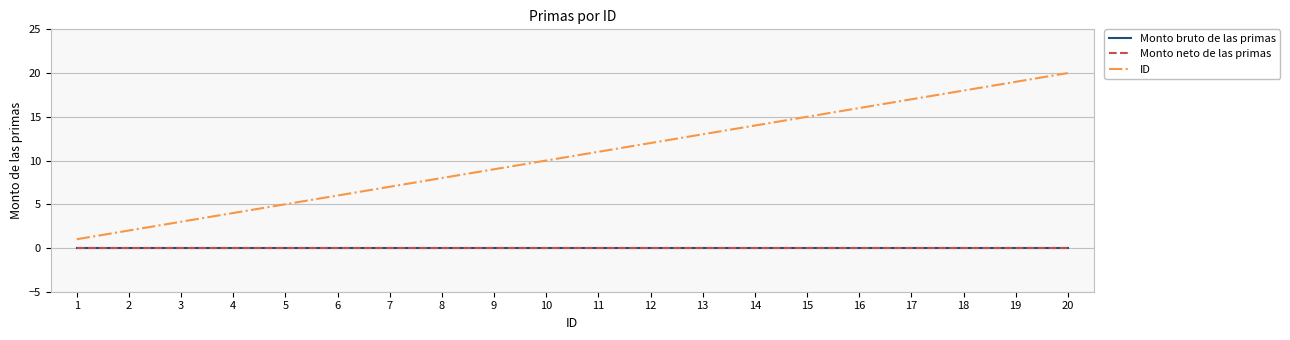

Does the chart display data point markers on the line(s)?

No